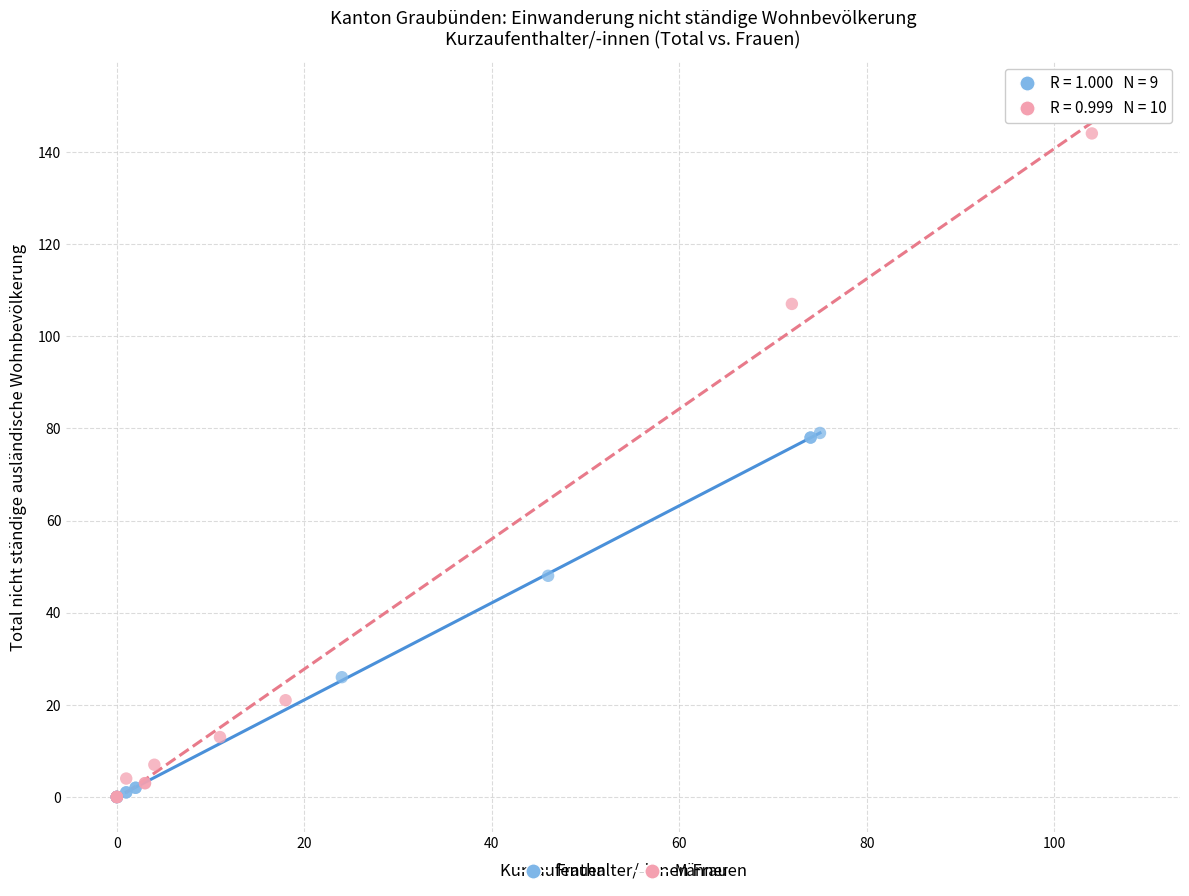

Which series has the widest spread of Y values?

Männer